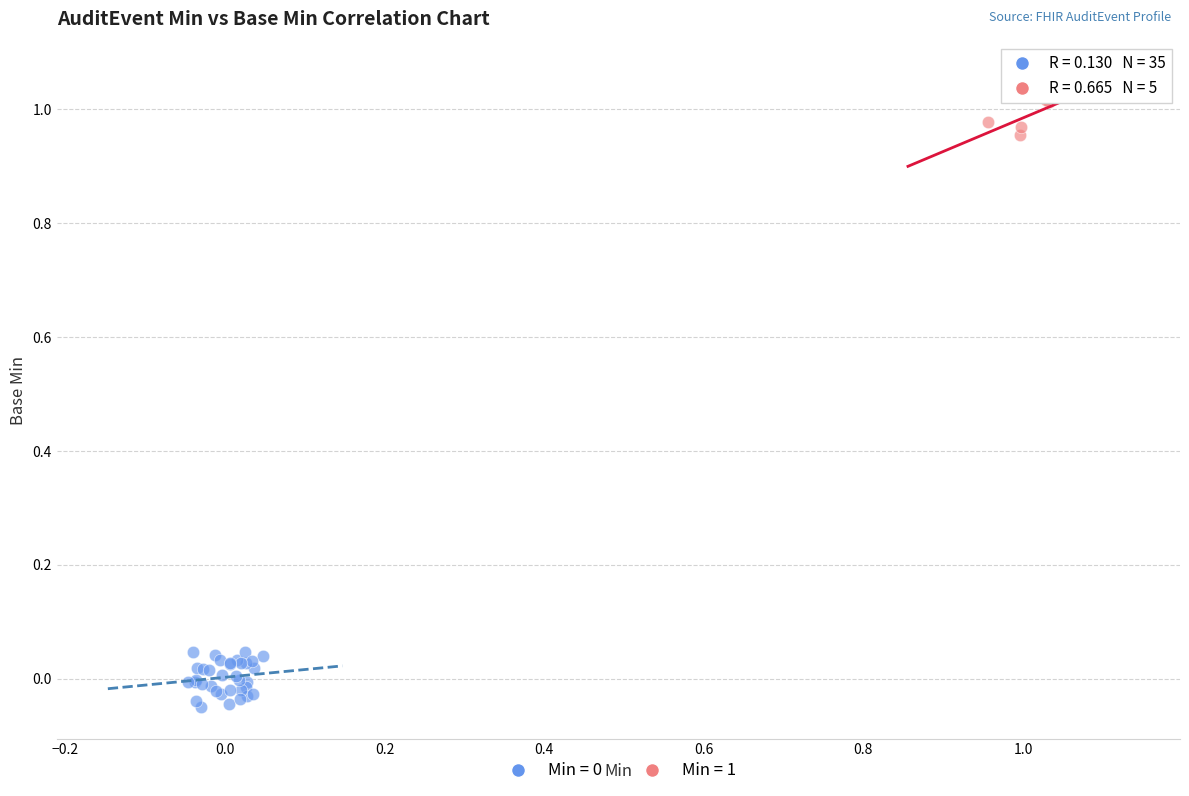

Which series reaches the maximum Y coordinate?

Min = 1